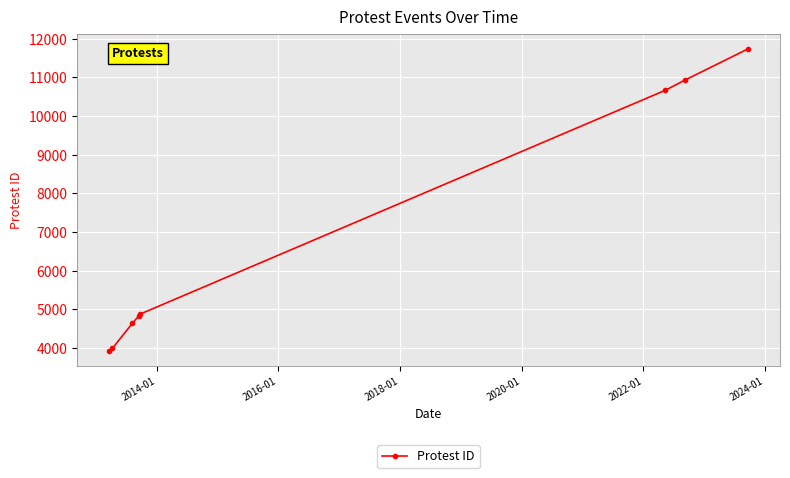

True or false: the data has more than 2 interior local peaks.

False